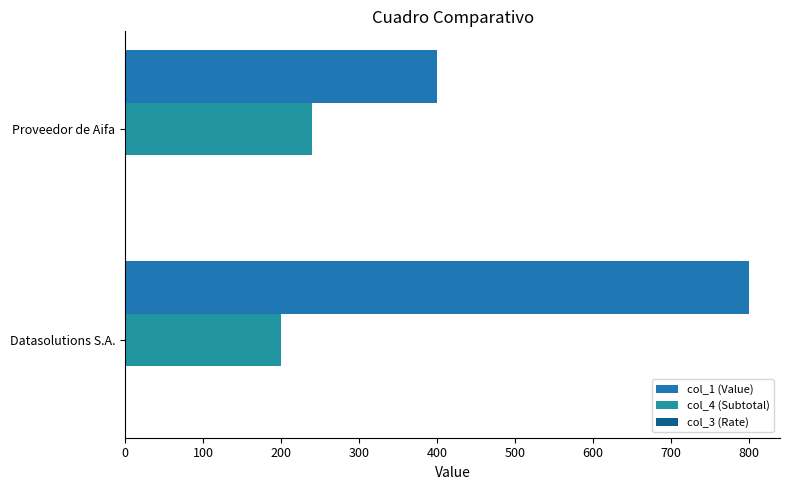

What is the minimum value for col_4 (Subtotal)?

200.0